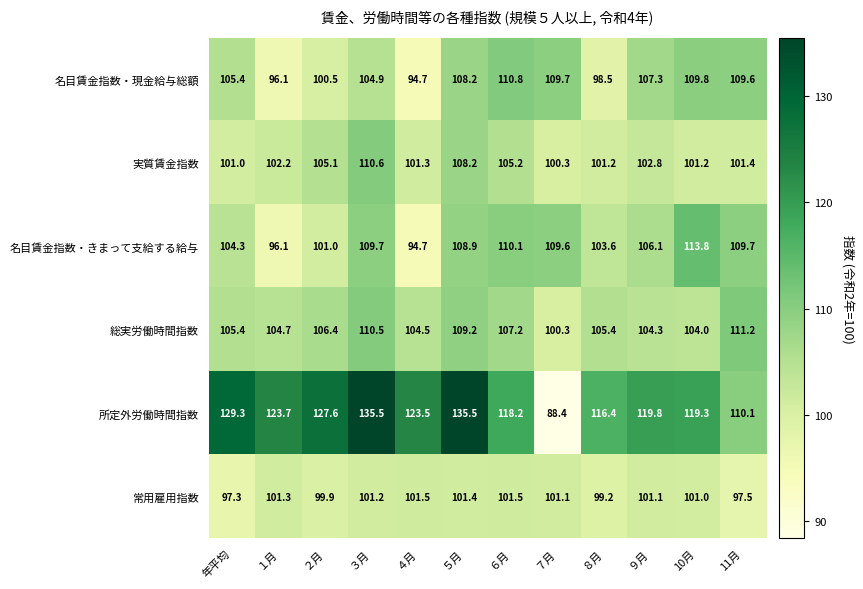

At which category is the sum across all series the highest?

３月